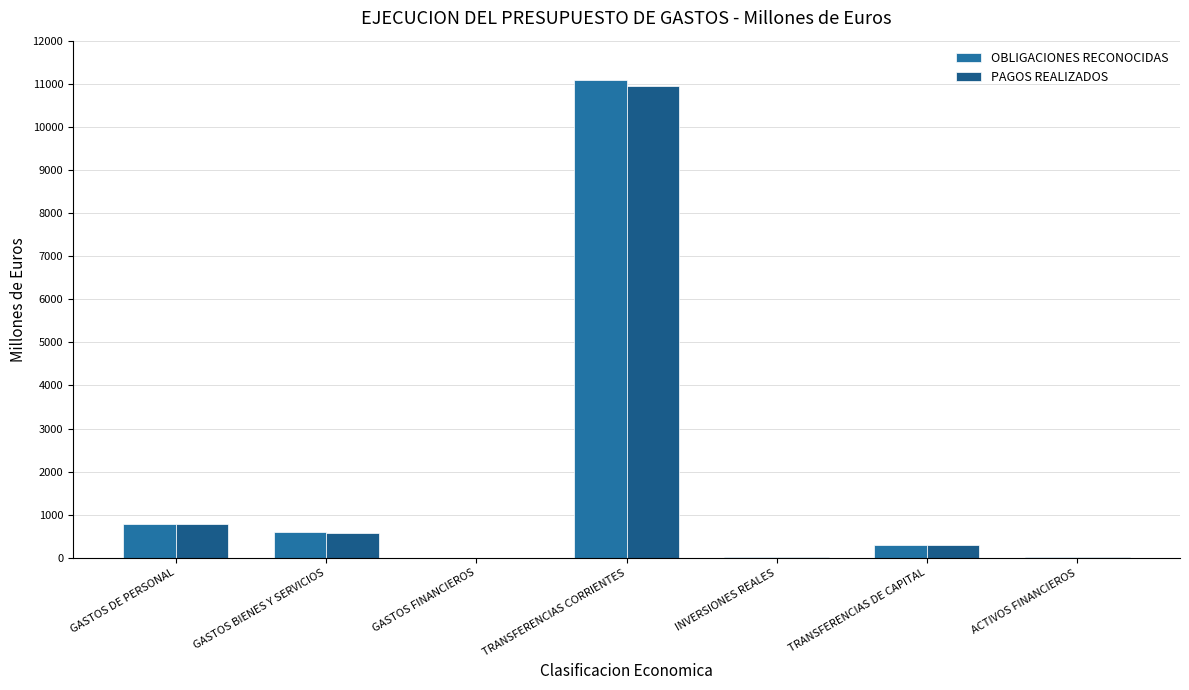

How many groups of bars are there?

7